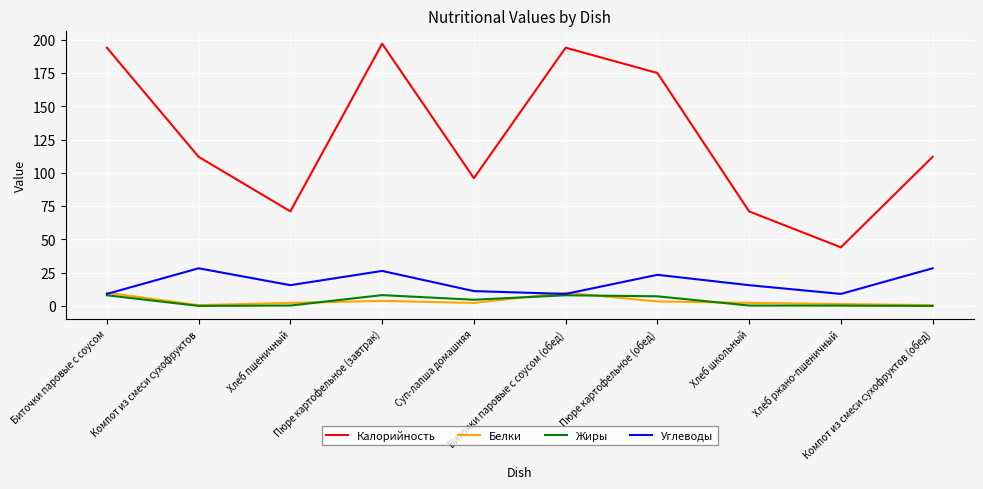

What is the approximate value of Калорийность at Хлеб ржано-пшеничный?

44.0